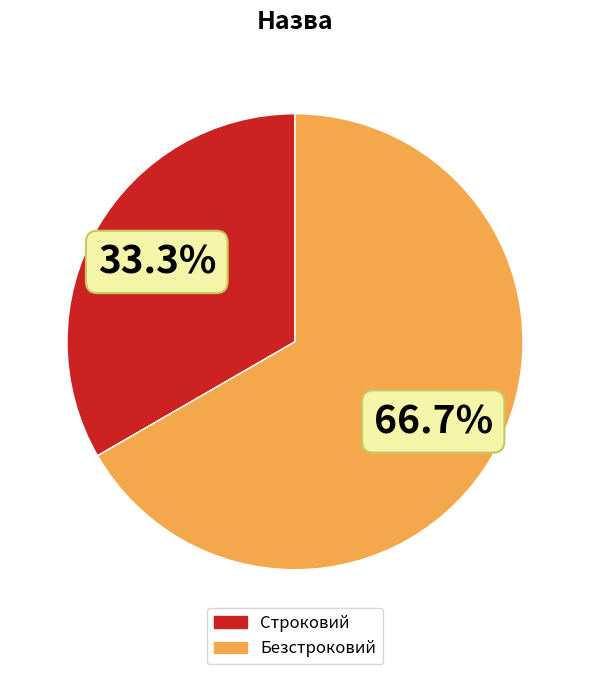

What is the ratio of the value at Безстроковий to the value at Строковий?

2.0